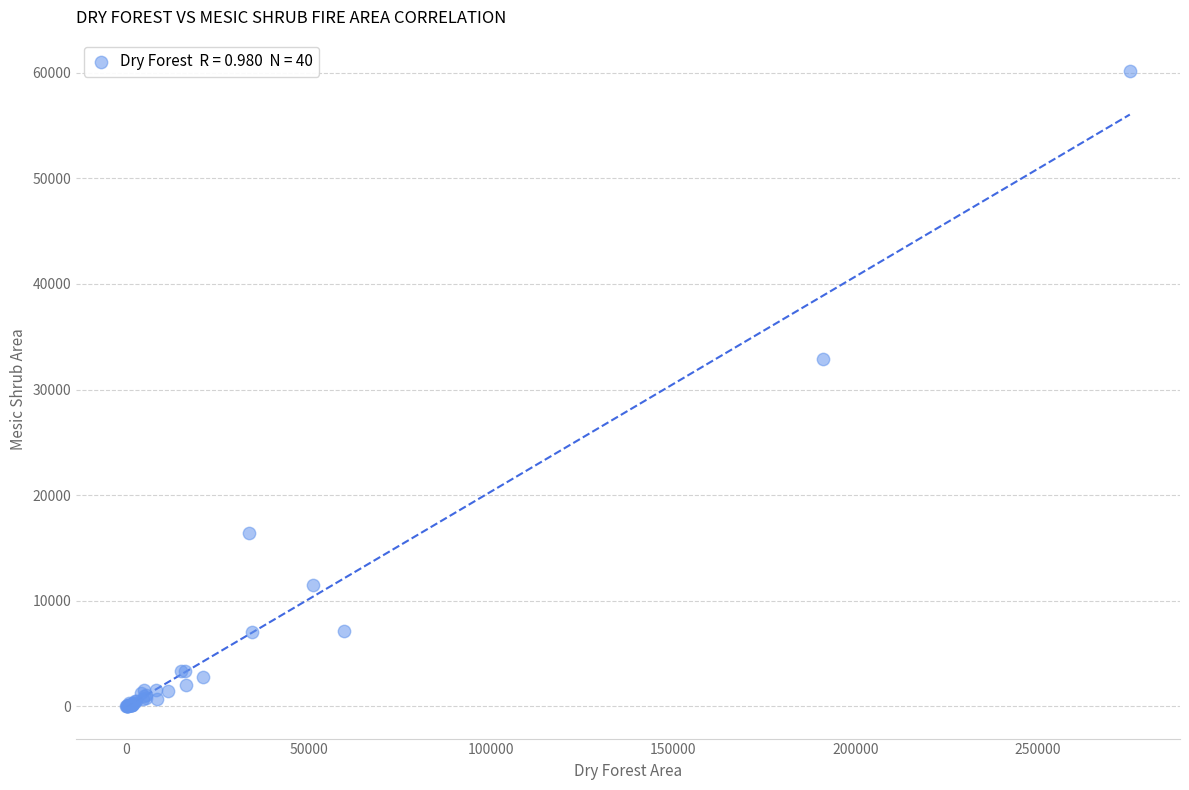

What Y value in the scatter plot is closest to 30061?

32903.2